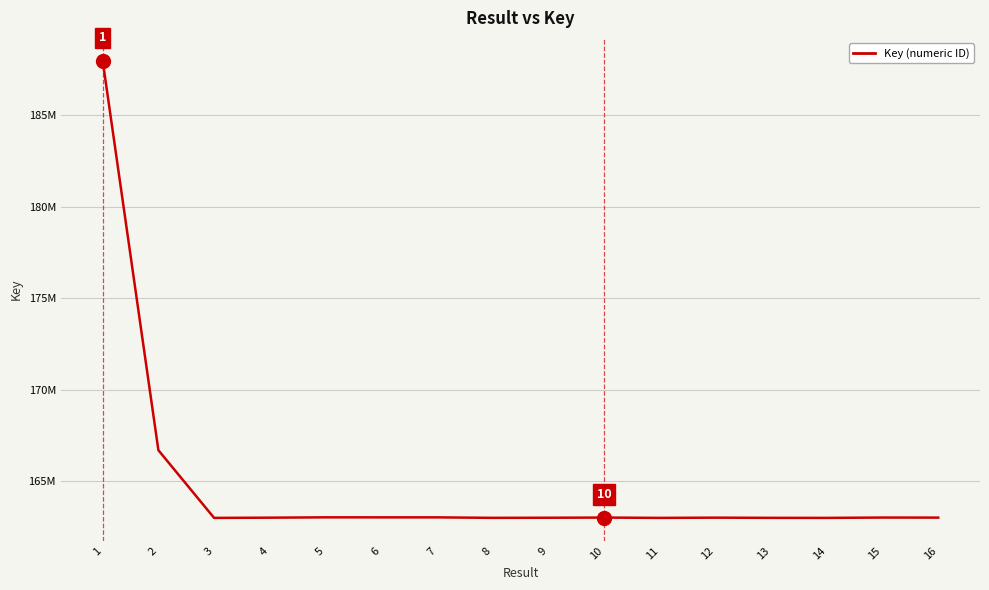

What is the change in value from 4 to 5?

+18197